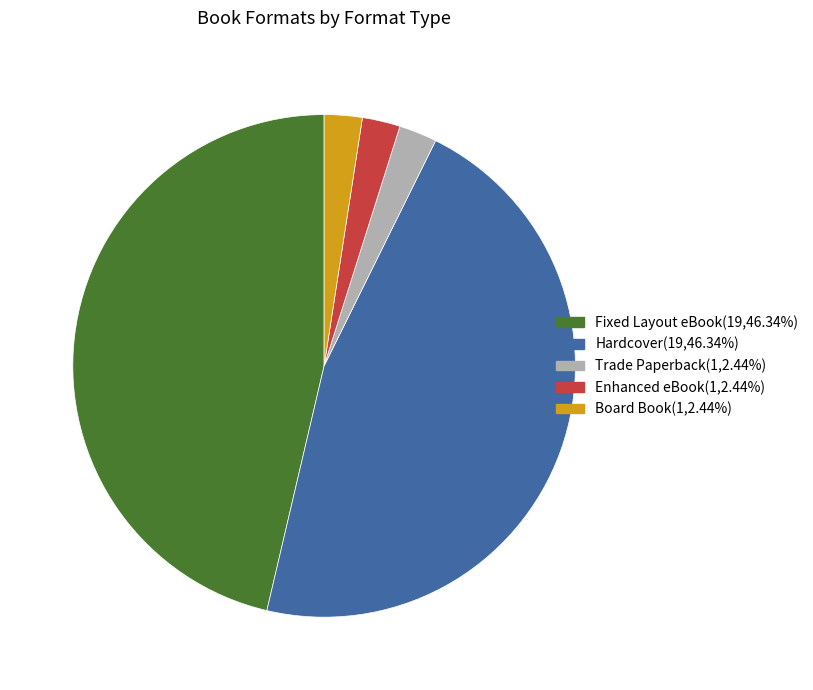

Is Trade Paperback the majority of the pie?

No